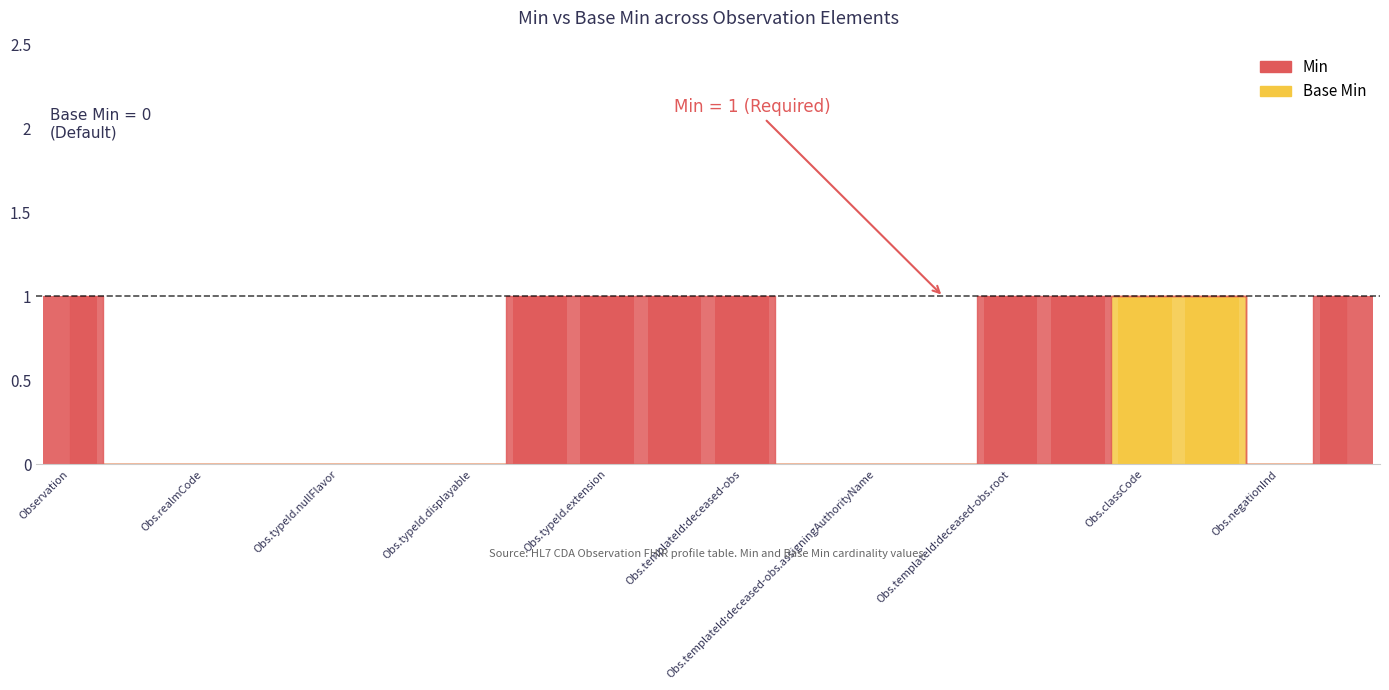

Count the values in the range 0 to 1.

20